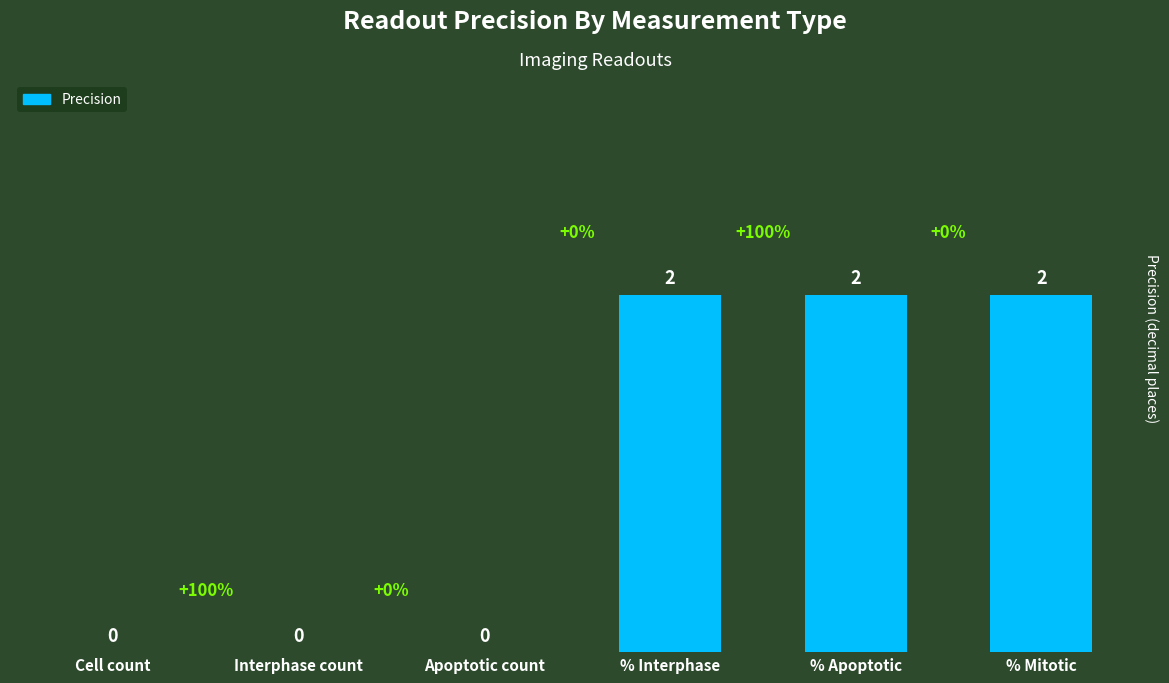

Which has a higher value, Interphase count or % Interphase?

% Interphase